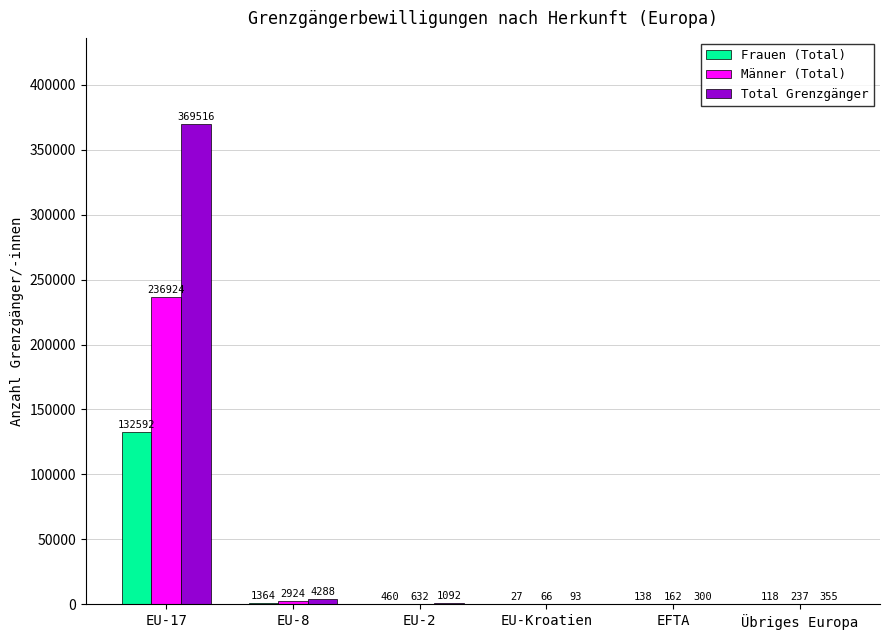

The Frauen (Total) series shows 80964 at EU-17. True or false?

False